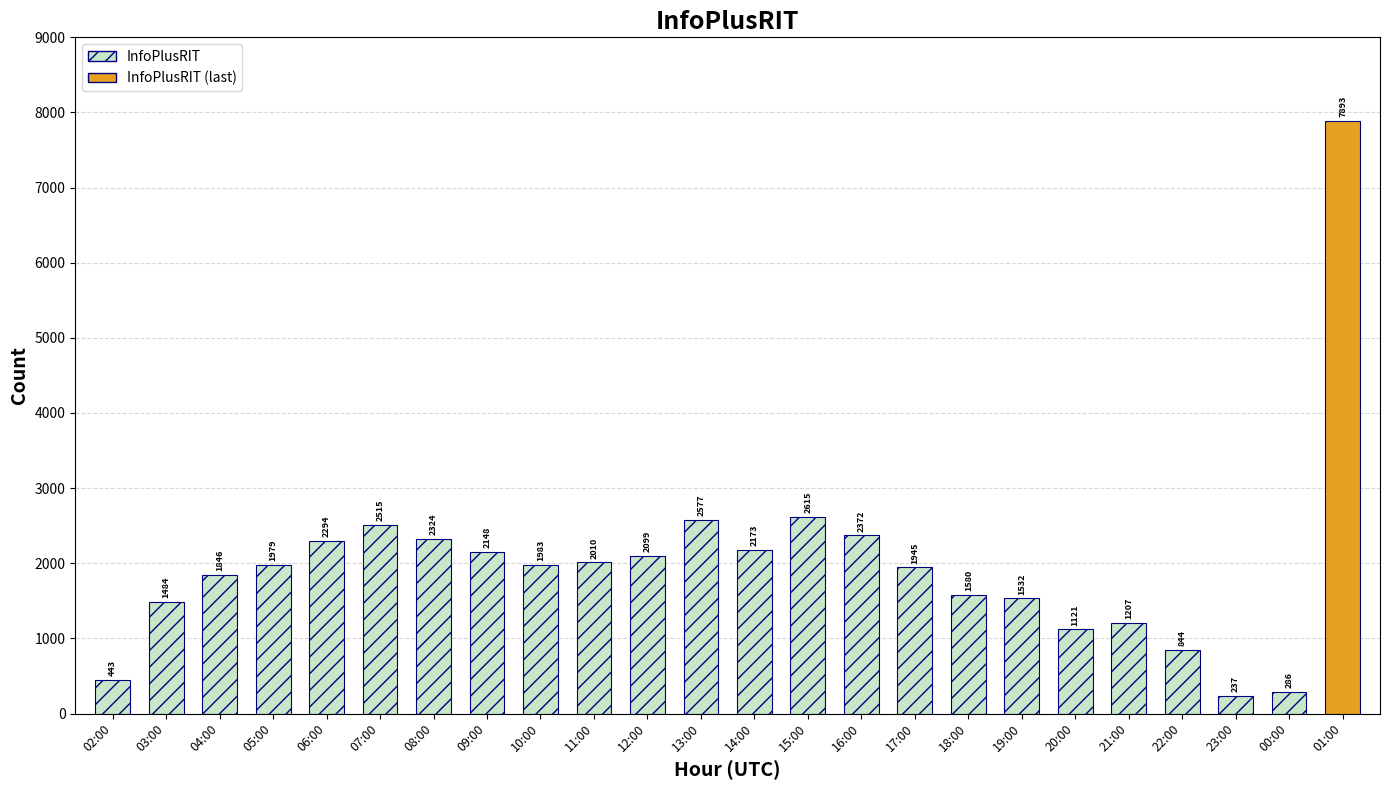

List the labels in order of value, largest first.

01:00, 15:00, 13:00, 07:00, 16:00, 08:00, 06:00, 14:00, 09:00, 12:00, 11:00, 10:00, 05:00, 17:00, 04:00, 18:00, 19:00, 03:00, 21:00, 20:00, 22:00, 02:00, 00:00, 23:00